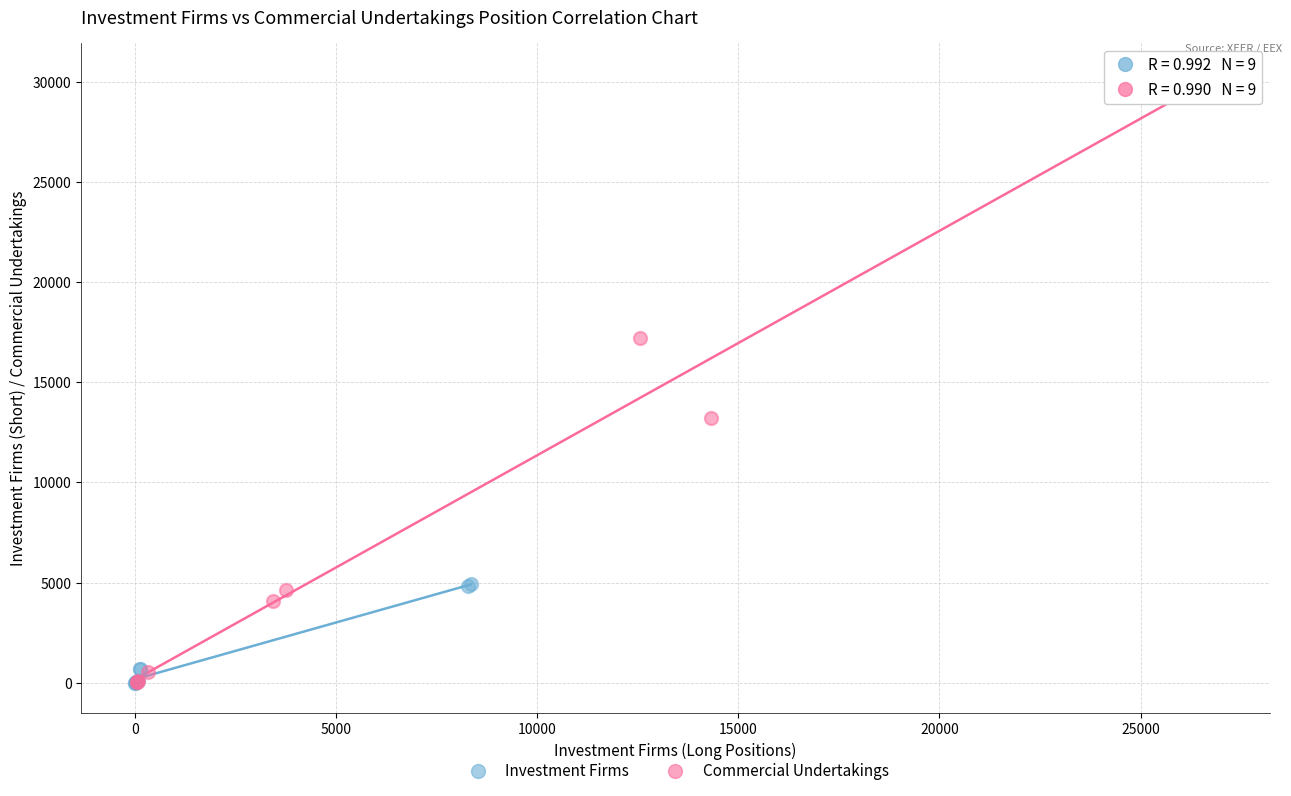

Which series contains the highest Y value?

Commercial Undertakings